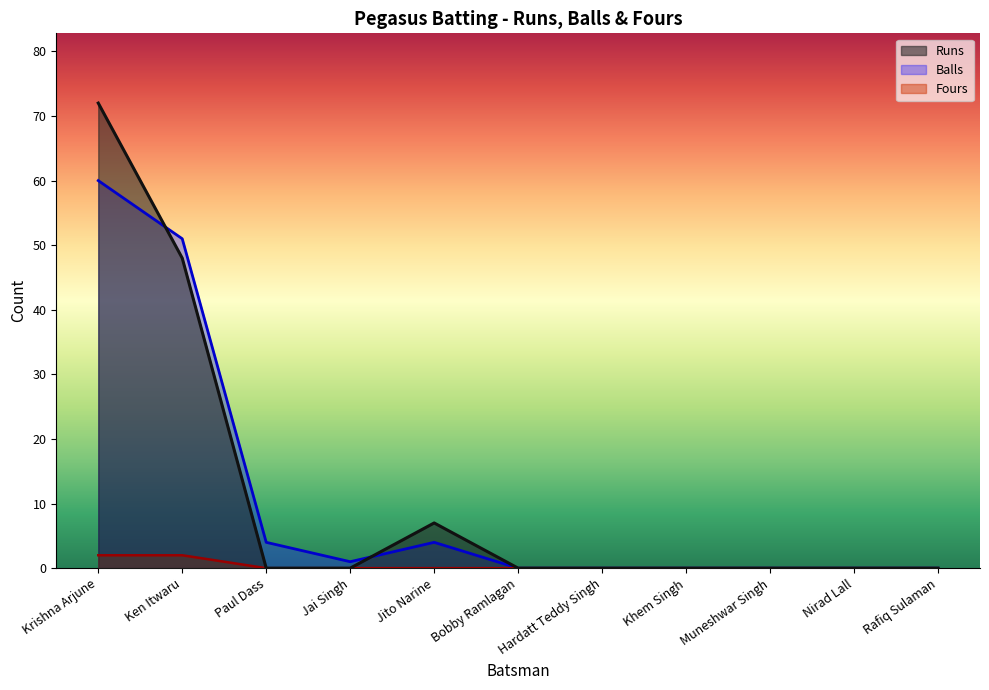

Count the Fours values in the range 0 to 1.

9